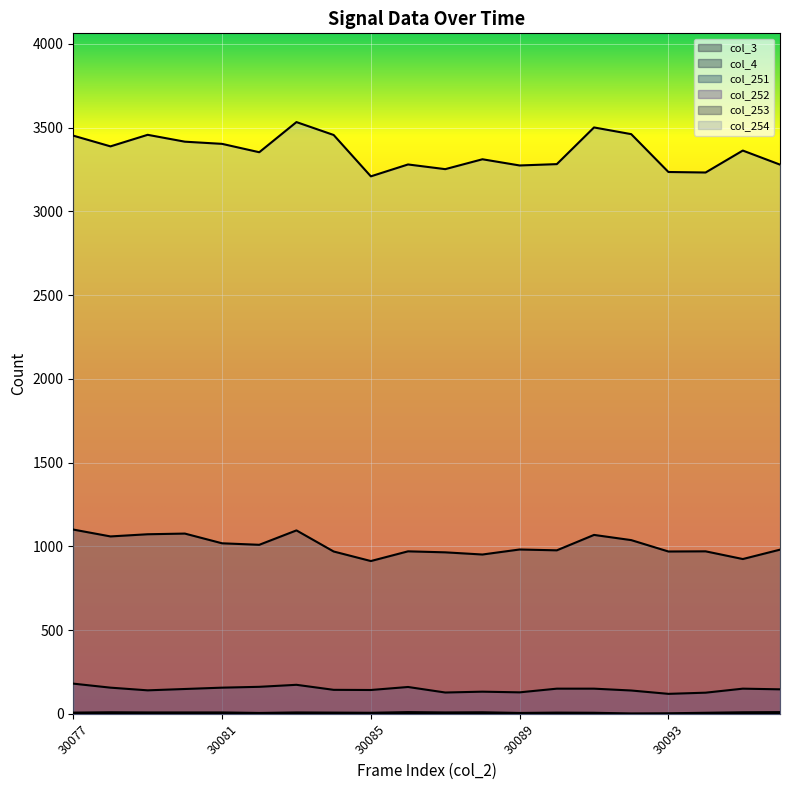

What is the sum of the col_251 values at 30086 and 30087?

18